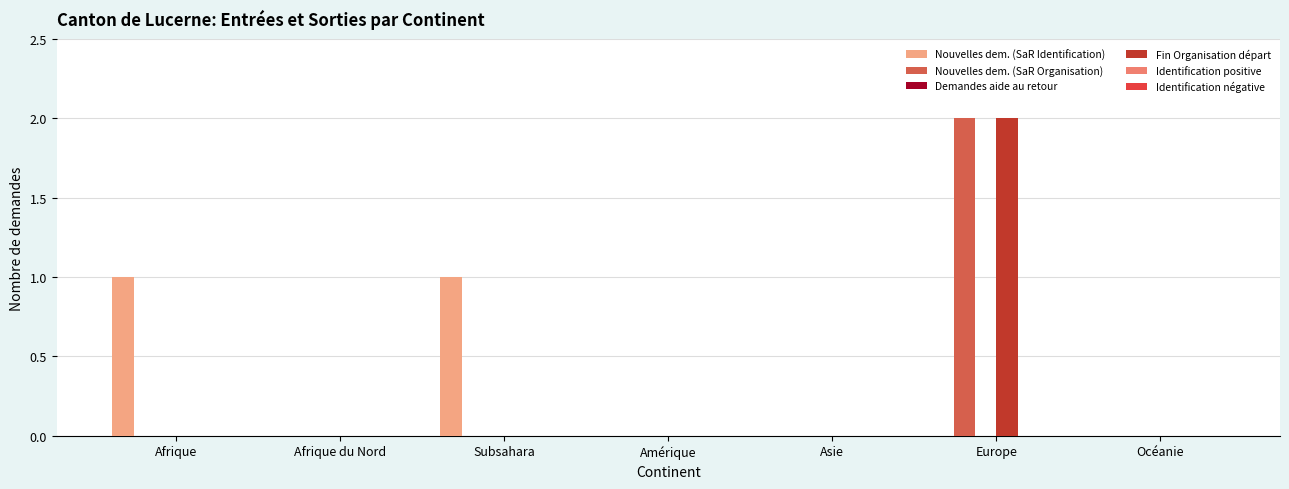

How many groups of bars are there?

7